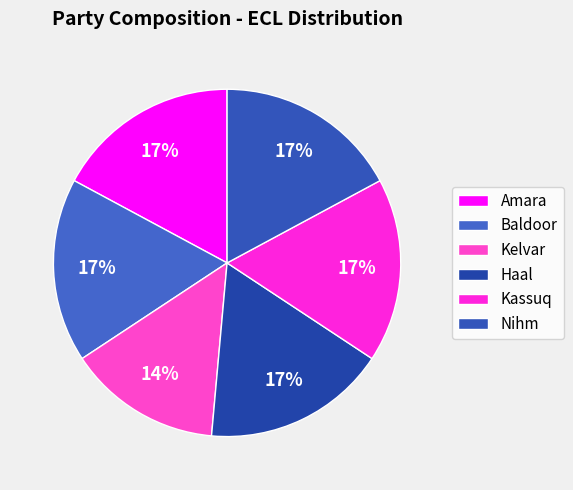

What is the total percentage of Baldoor and Haal?

34.3%